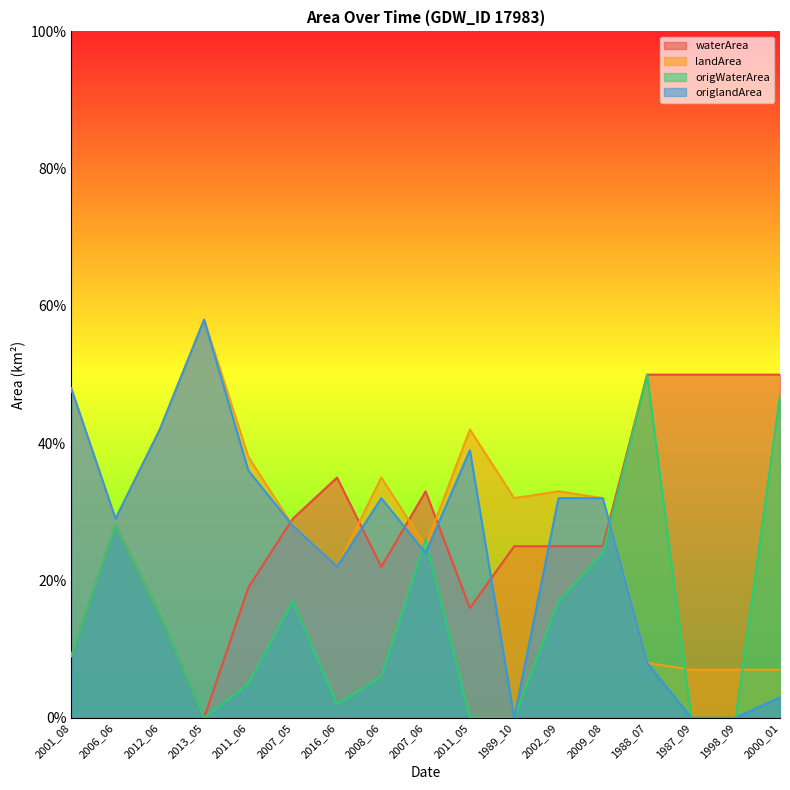

Does the chart display data point markers on the line(s)?

No